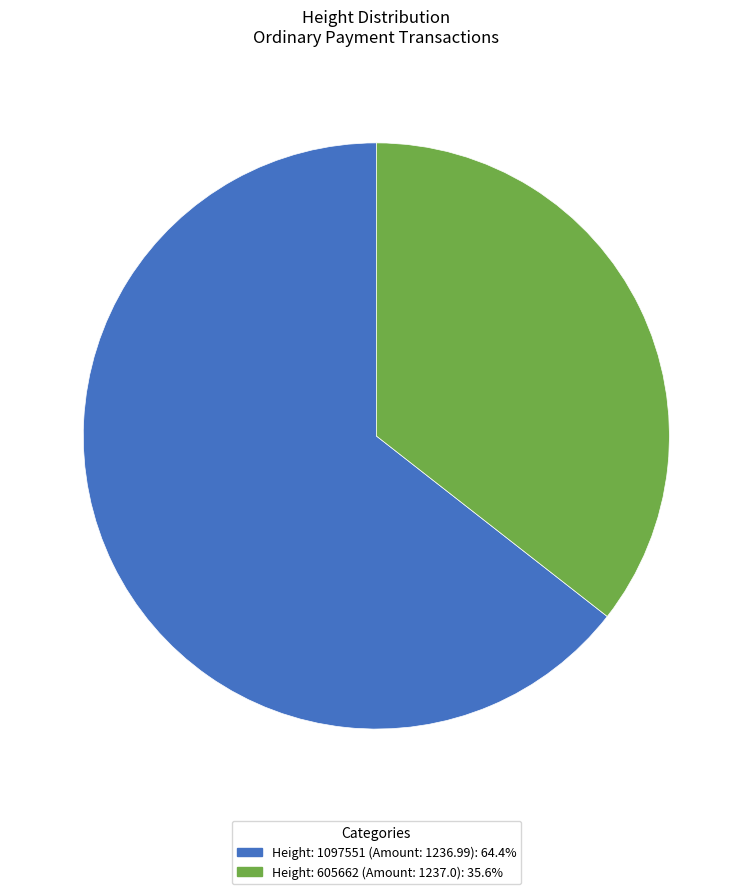

Does any single category account for the majority?

Yes